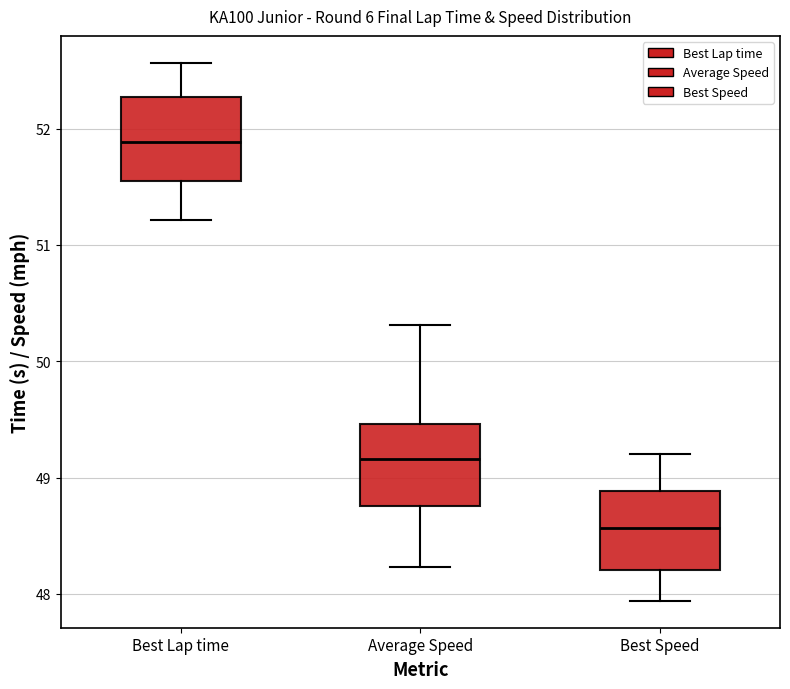

Which box has the highest median line?

Best Lap time